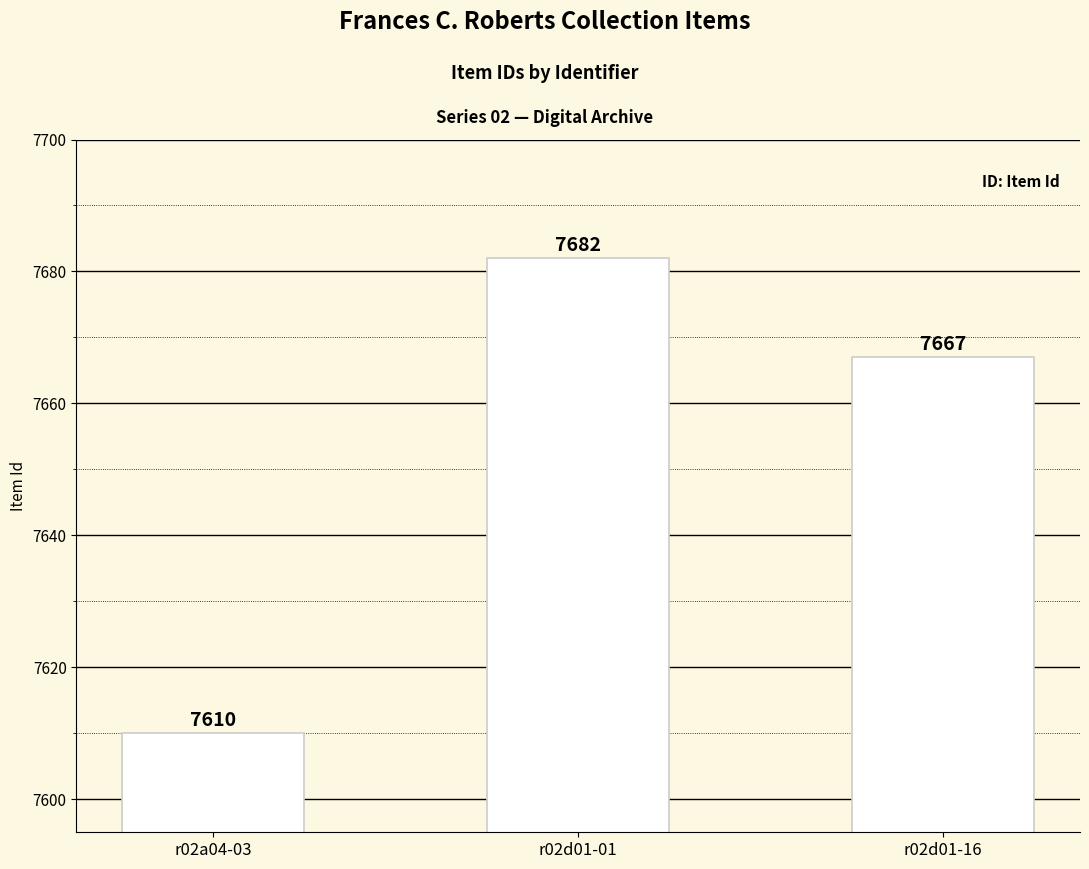

At which label is the value closest to 7646?

r02d01-16